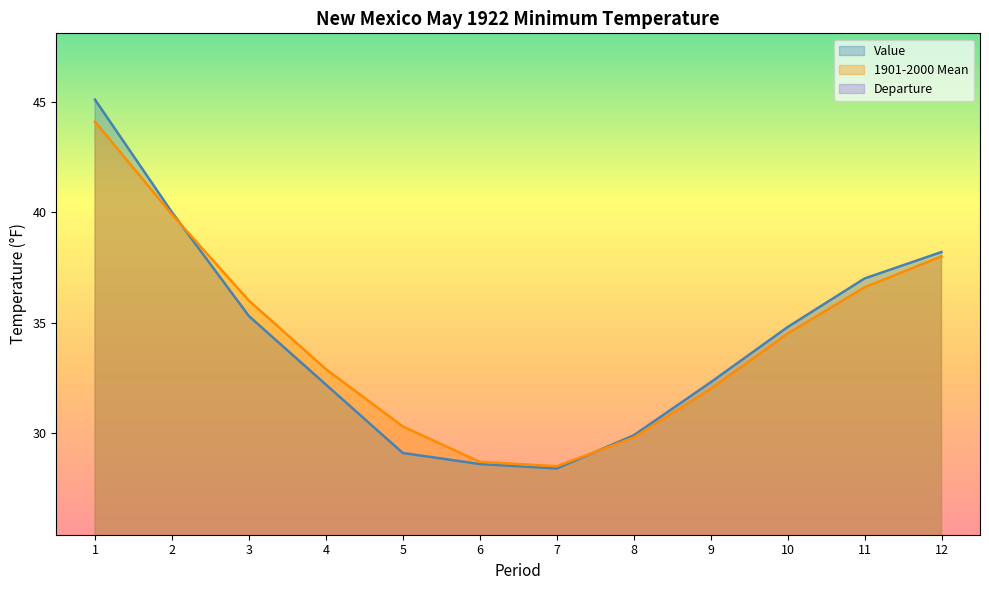

How many interior local valleys does the 1901-2000 Mean series have?

1